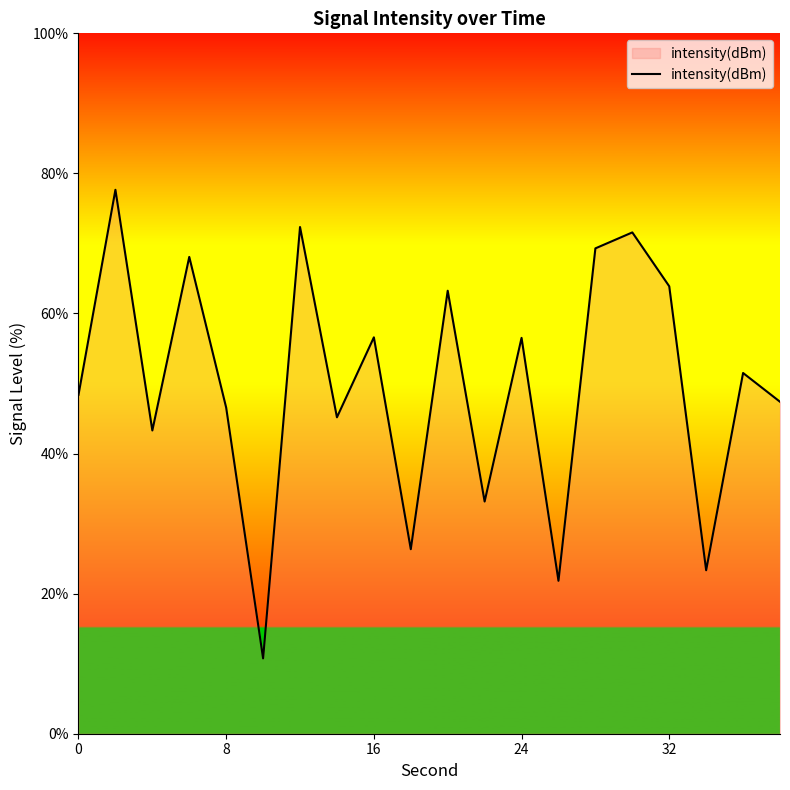

Count the number of data series in this chart.

1